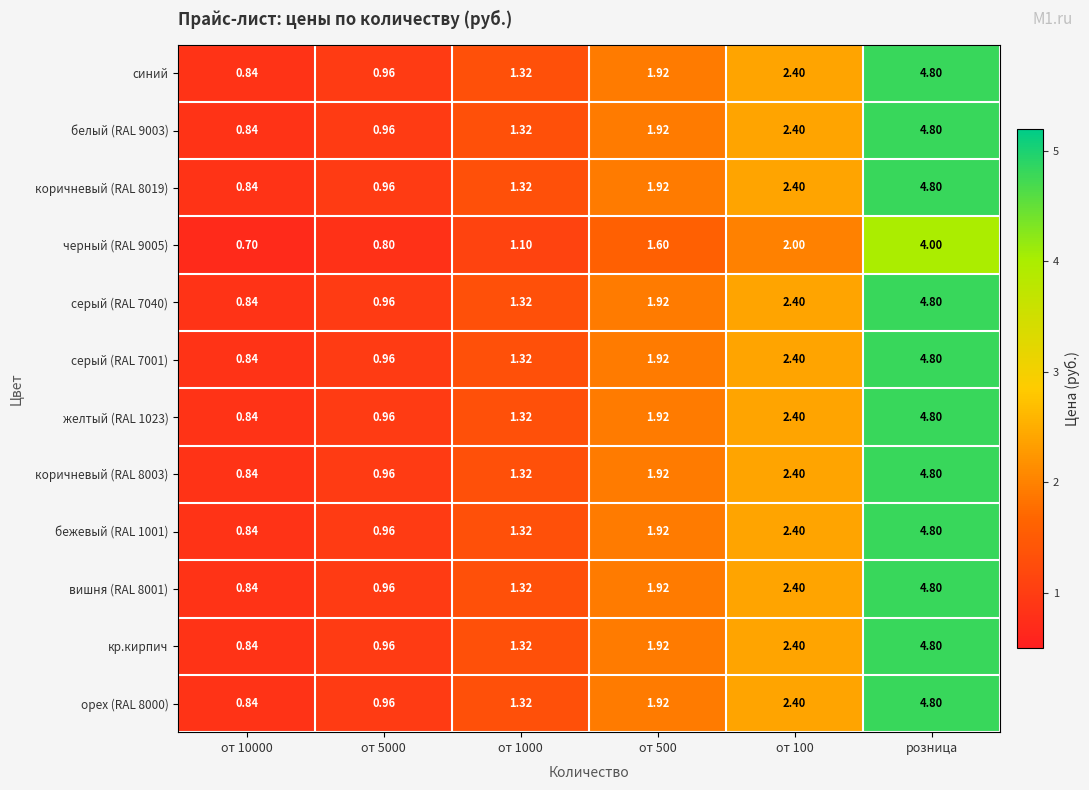

Is the value of бежевый (RAL 1001) at розница greater than the value of желтый (RAL 1023) at от 5000?

Yes